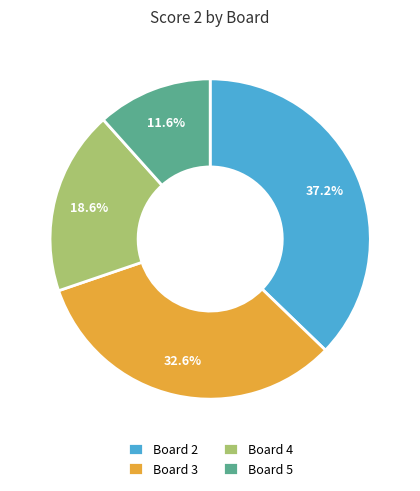

The Board 2 slice represents 37% of the pie. True or false?

True